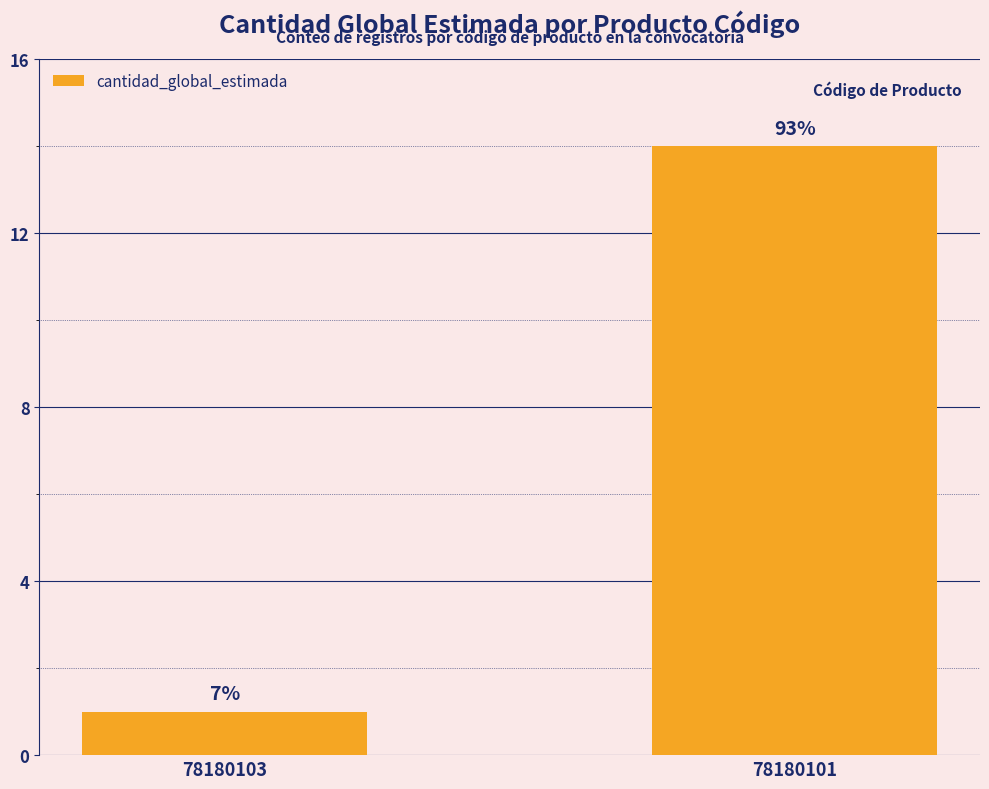

Reading left to right, what are all the values shown in this chart?

1	14